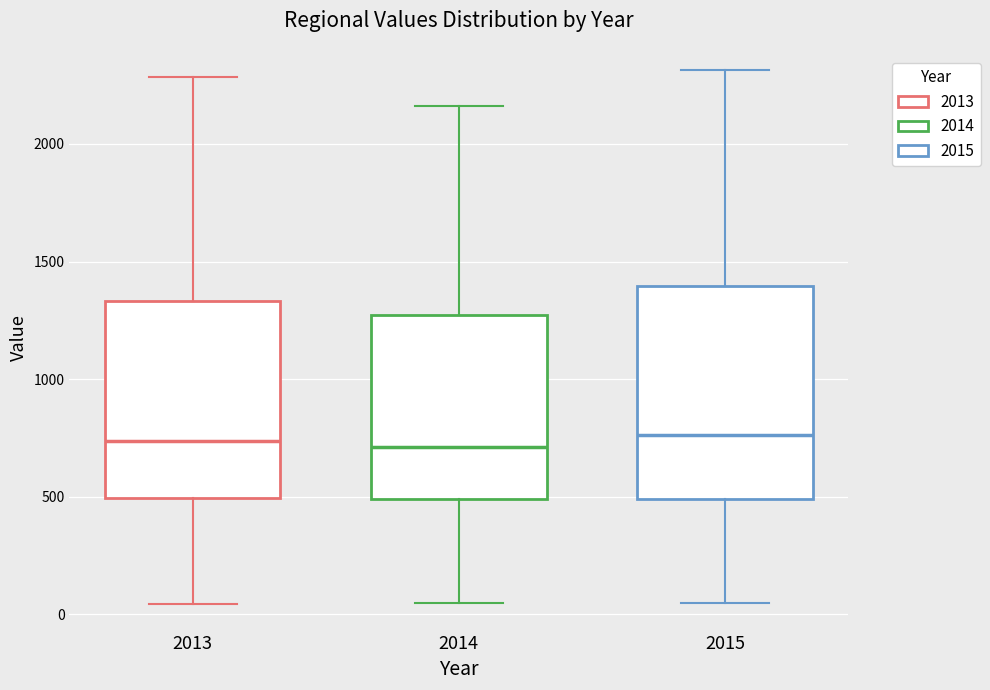

Which box is the tallest, from its lower edge to its upper edge?

2015